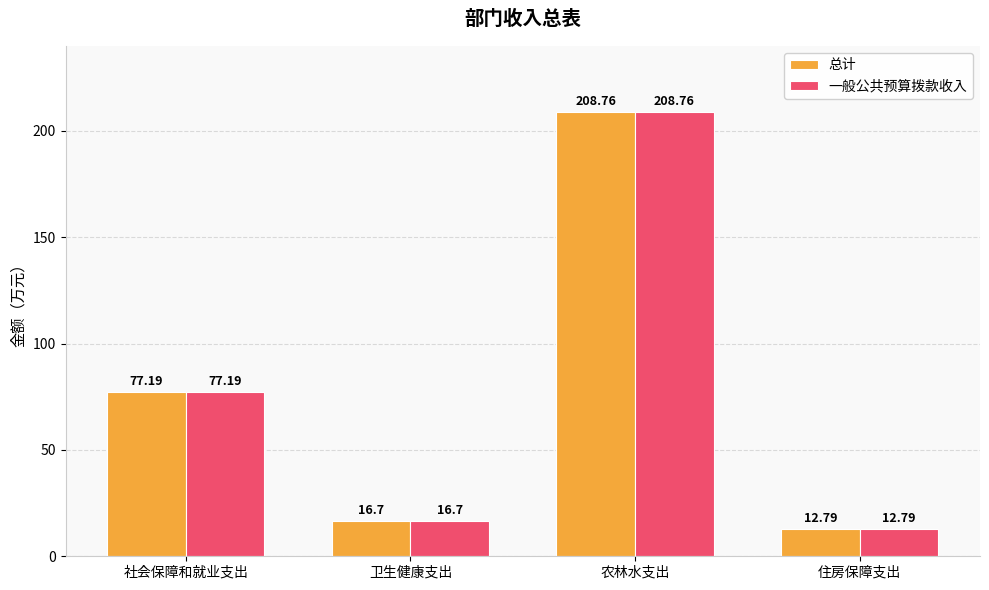

Which category has the highest value across all series?

农林水支出